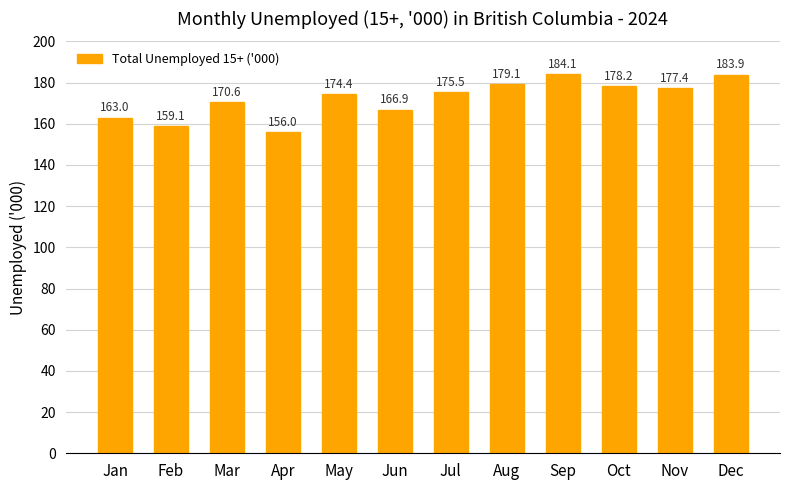

Does the chart contain stacked bars?

No